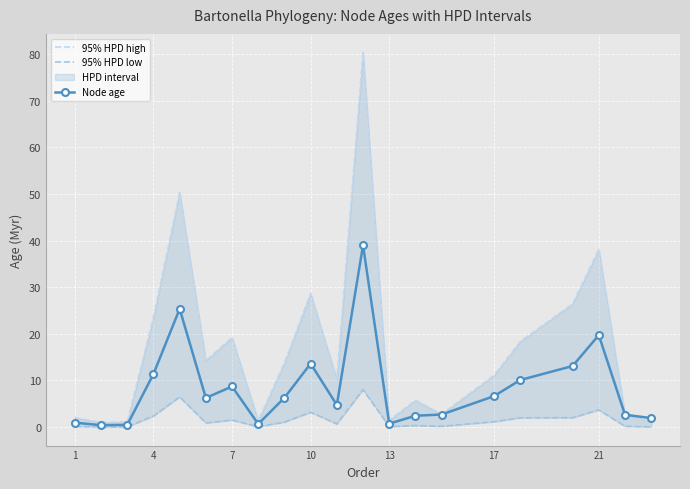

Is it true that Node age equals 8.7 at 7?

True